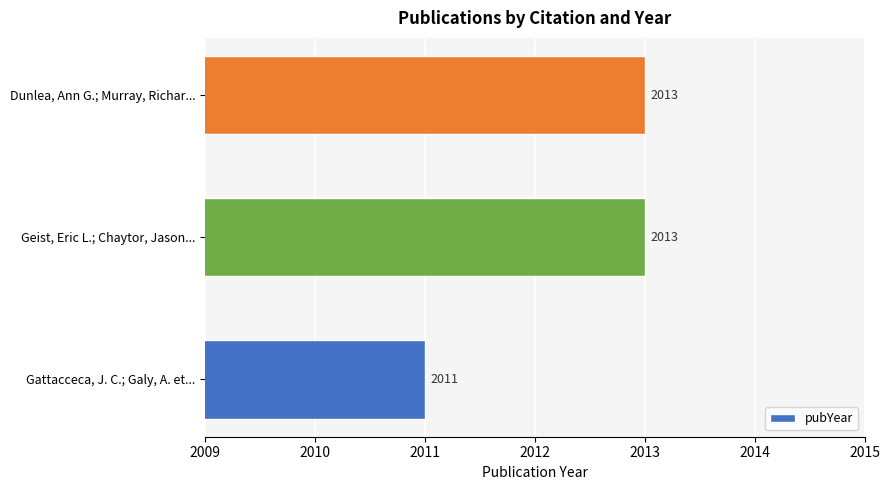

Which has a higher value, Dunlea, Ann G.; Murray, Richar... or Gattacceca, J. C.; Galy, A. et...?

Dunlea, Ann G.; Murray, Richar...